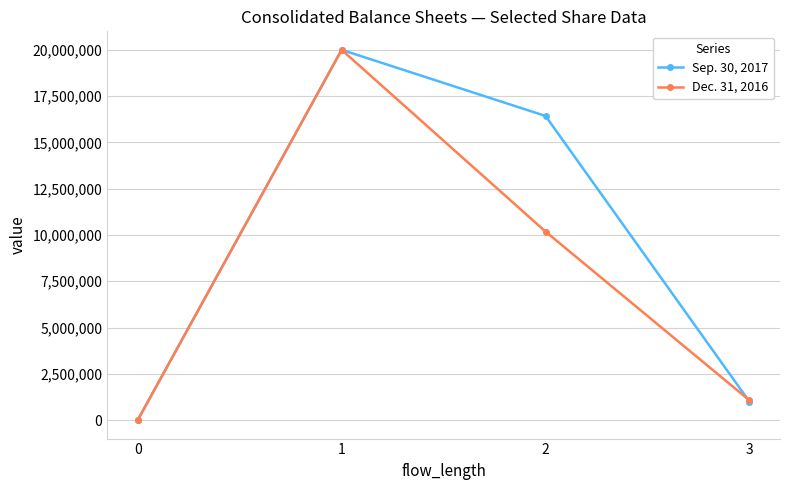

Between 2 and 3, which series saw the biggest shift?

Sep. 30, 2017